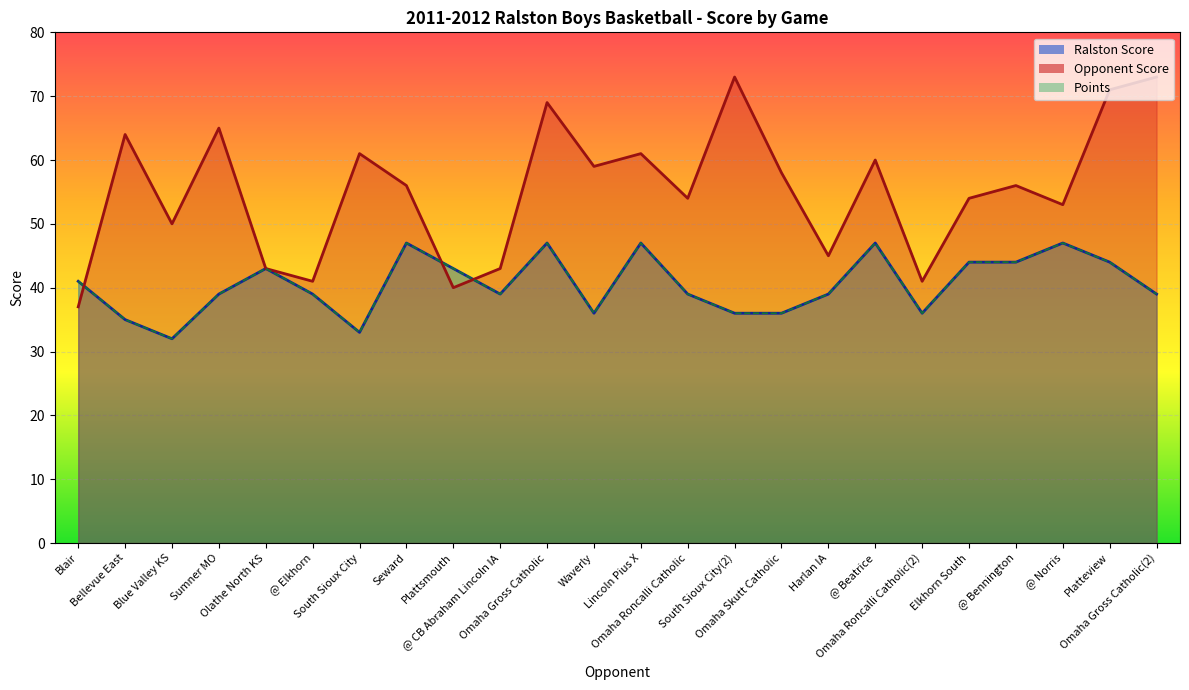

True or false: Ralston Score and Points cross at least once.

False